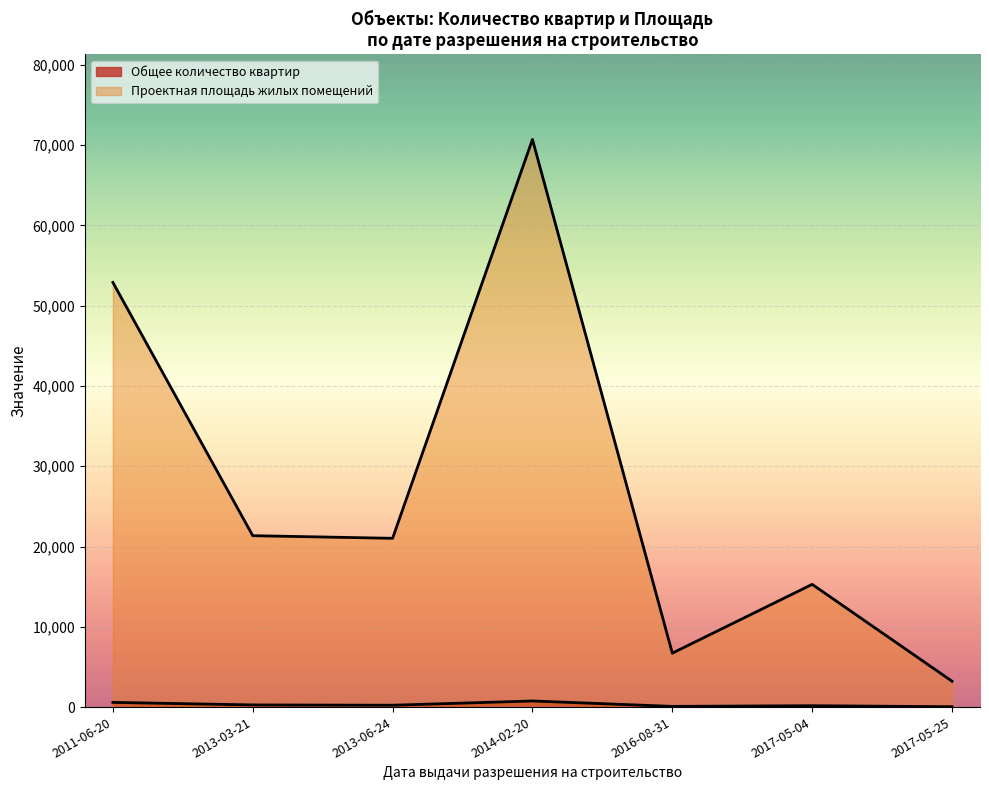

Is it true that Общее количество квартир equals 71 at 2011-06-20?

False